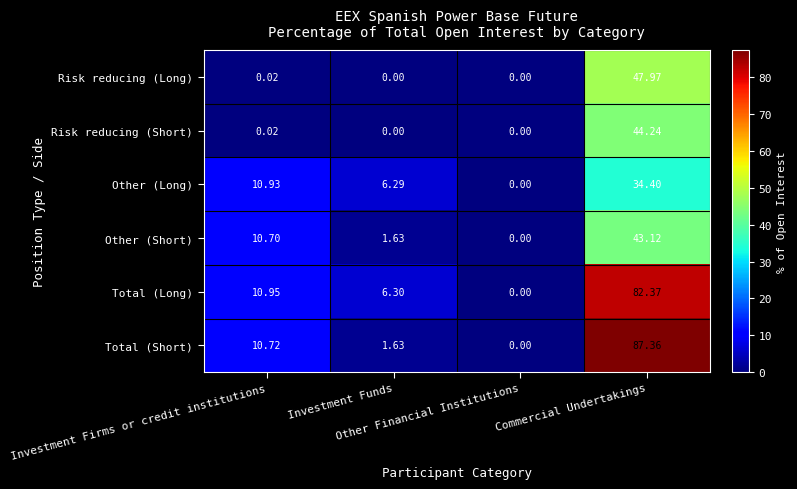

Which series has the largest total across all categories?

Total (Short)